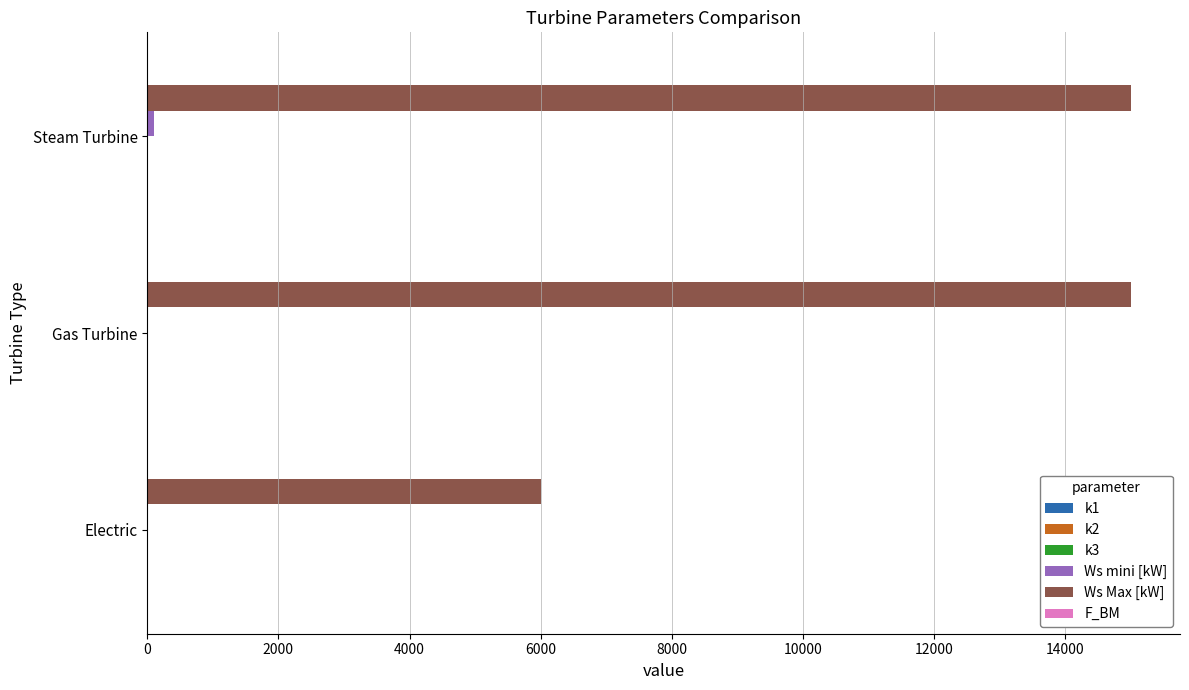

Which series has the largest total across all categories?

Ws Max [kW]